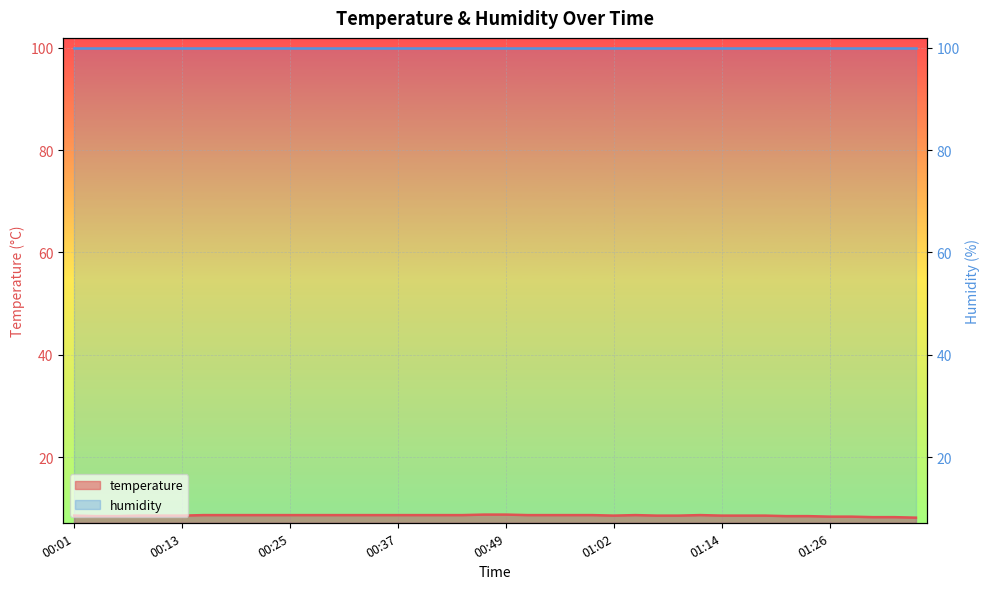

How many interior local peaks (higher than both neighbors) does the data have?

2